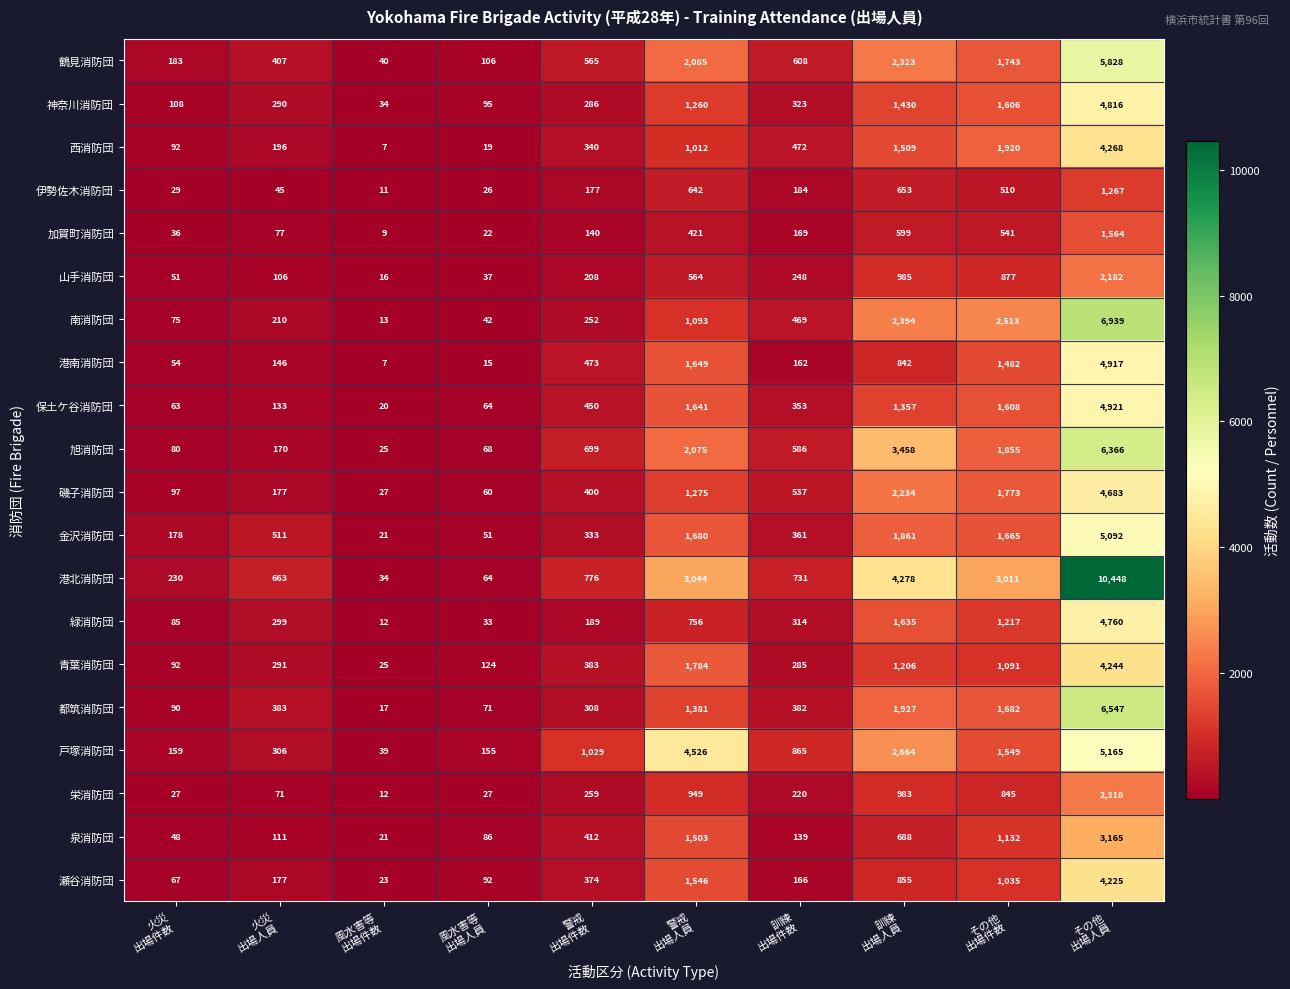

At which category is the sum across all series the highest?

その他
出場人員